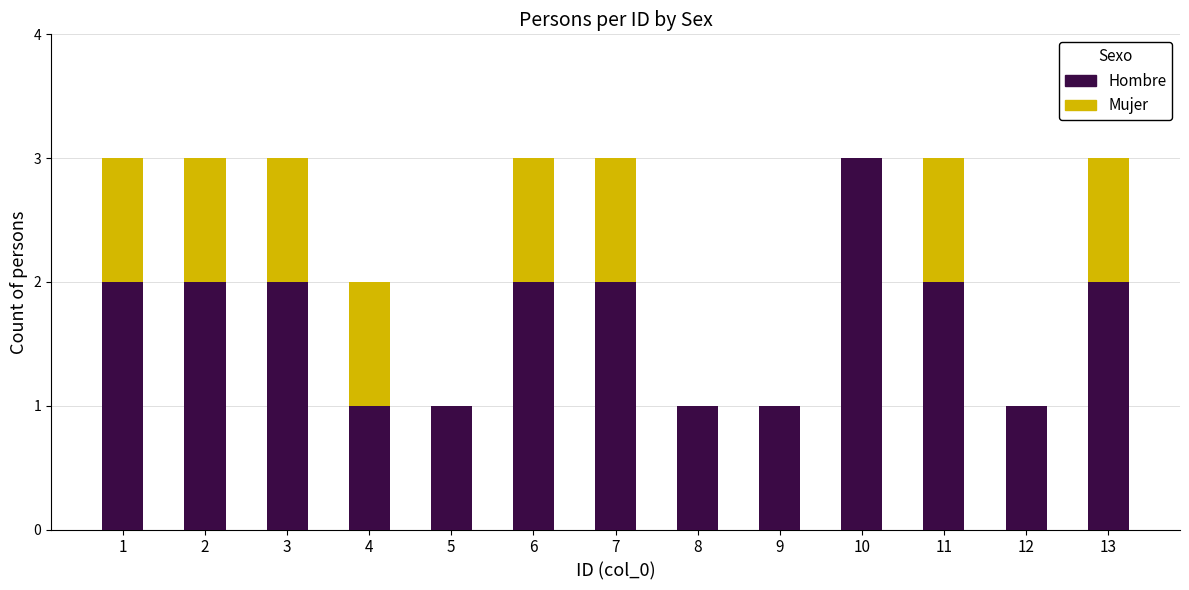

What is the maximum value for Hombre?

3